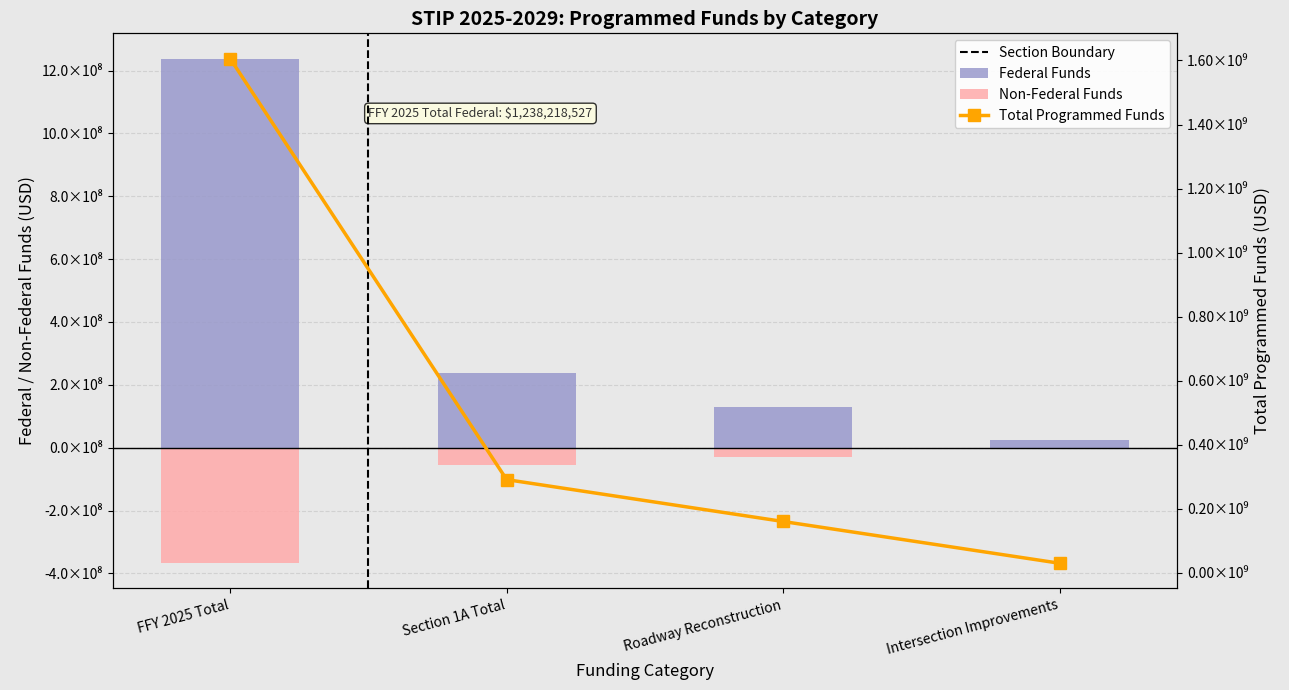

How many data points does each series have?

4